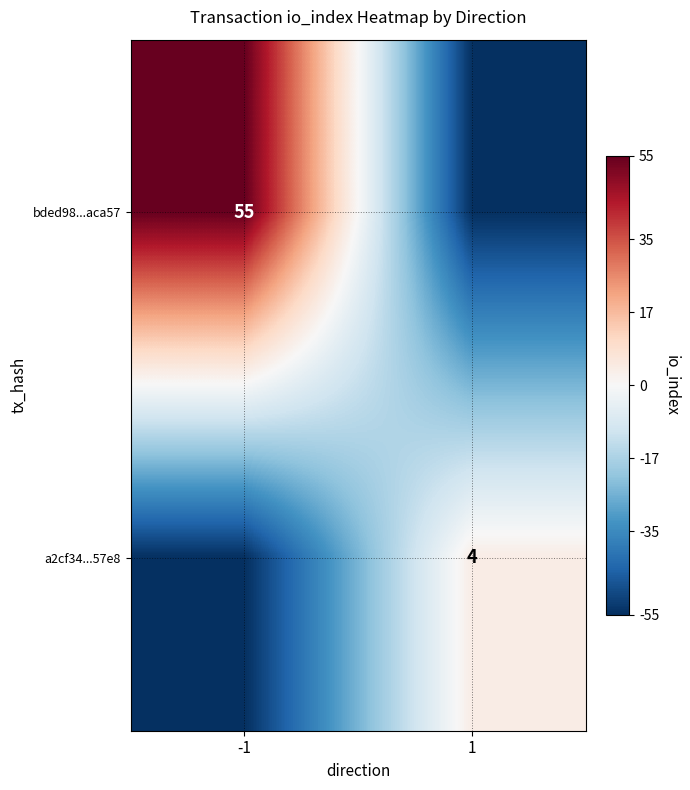

True or false: a2cf34...57e8 has a value of 4 at 1.

True